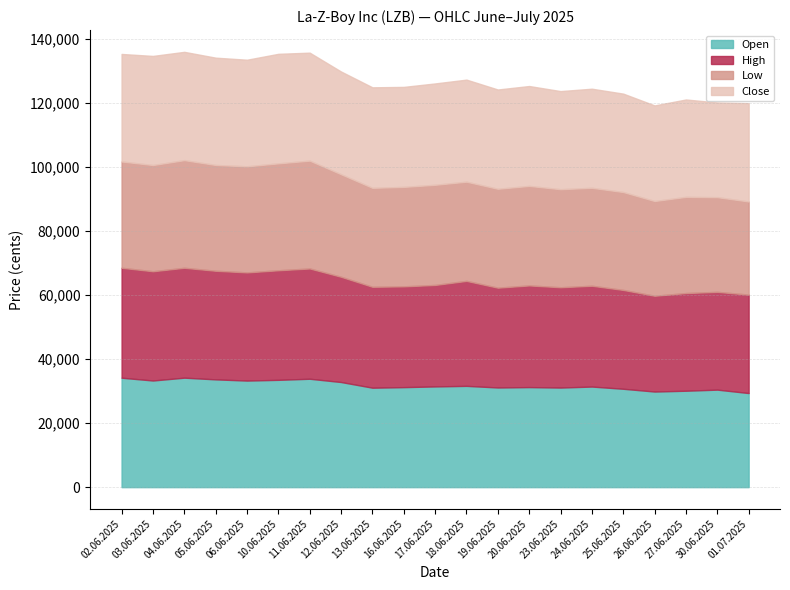

Reading left to right, what are all the values shown in this chart?

Open: 02.06.2025=34156	03.06.2025=33288	04.06.2025=34172	05.06.2025=33642	06.06.2025=33265	10.06.2025=33495	11.06.2025=33835	12.06.2025=32812	13.06.2025=31045	16.06.2025=31217	17.06.2025=31441	18.06.2025=31613	19.06.2025=31111	20.06.2025=31229	23.06.2025=31087	24.06.2025=31398	25.06.2025=30706	26.06.2025=29844	27.06.2025=30097	30.06.2025=30436	01.07.2025=29374
High: 02.06.2025=34320	03.06.2025=34099	04.06.2025=34302	05.06.2025=33896	06.06.2025=33763	10.06.2025=34200	11.06.2025=34419	12.06.2025=32852	13.06.2025=31493	16.06.2025=31459	17.06.2025=31673	18.06.2025=32765	19.06.2025=31150	20.06.2025=31734	23.06.2025=31307	24.06.2025=31464	25.06.2025=30850	26.06.2025=29896	27.06.2025=30486	30.06.2025=30521	01.07.2025=30721
Low: 02.06.2025=33179	03.06.2025=33156	04.06.2025=33594	05.06.2025=33024	06.06.2025=33115	10.06.2025=33372	11.06.2025=33662	12.06.2025=32004	13.06.2025=30887	16.06.2025=31043	17.06.2025=31261	18.06.2025=30965	19.06.2025=30868	20.06.2025=31062	23.06.2025=30606	24.06.2025=30573	25.06.2025=30556	26.06.2025=29572	27.06.2025=30022	30.06.2025=29553	01.07.2025=29073
Close: 02.06.2025=33557	03.06.2025=34052	04.06.2025=33800	05.06.2025=33489	06.06.2025=33266	10.06.2025=34183	11.06.2025=33699	12.06.2025=32060	13.06.2025=31371	16.06.2025=31209	17.06.2025=31633	18.06.2025=31855	19.06.2025=30986	20.06.2025=31177	23.06.2025=30618	24.06.2025=30927	25.06.2025=30715	26.06.2025=29832	27.06.2025=30393	30.06.2025=29557	01.07.2025=30676